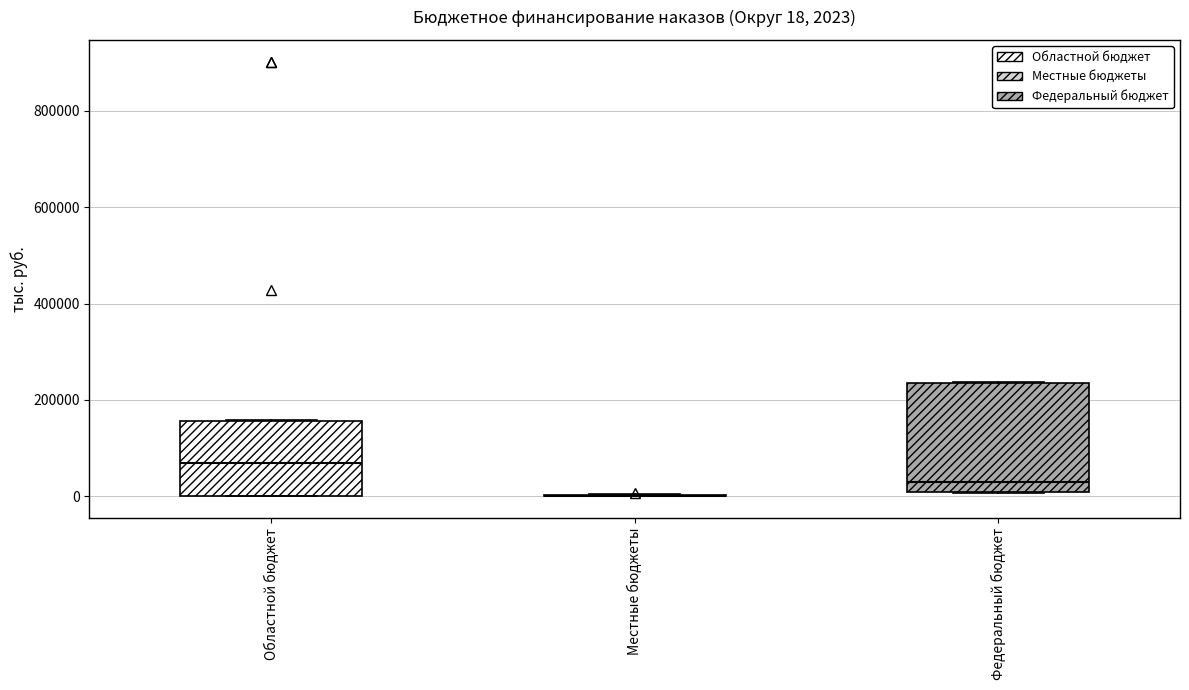

Comparing the boxes themselves (not the whiskers), which one is the tallest?

Федеральный бюджет